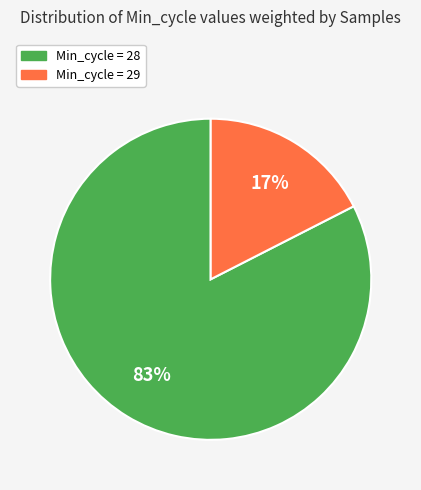

To the nearest percent, what is the average slice percentage?

50%